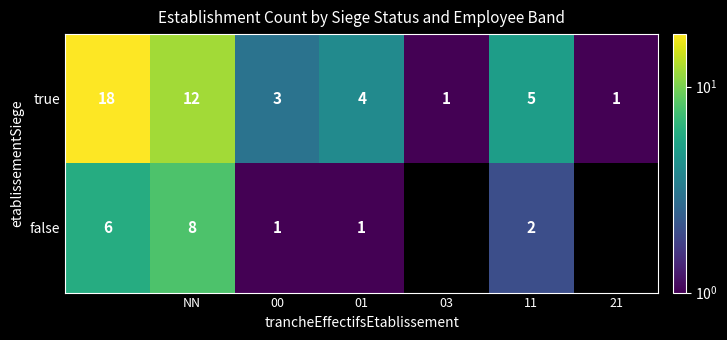

The value of true at 01 is 4. True or false?

True